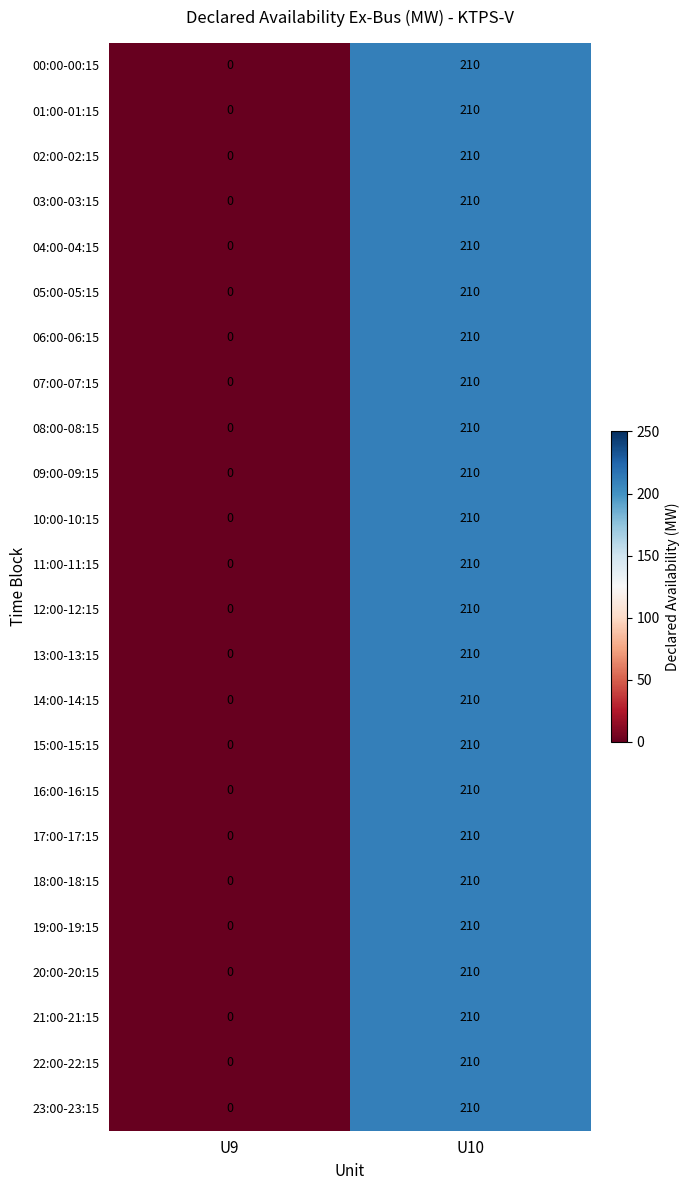

How many categories are shown in the chart?

2